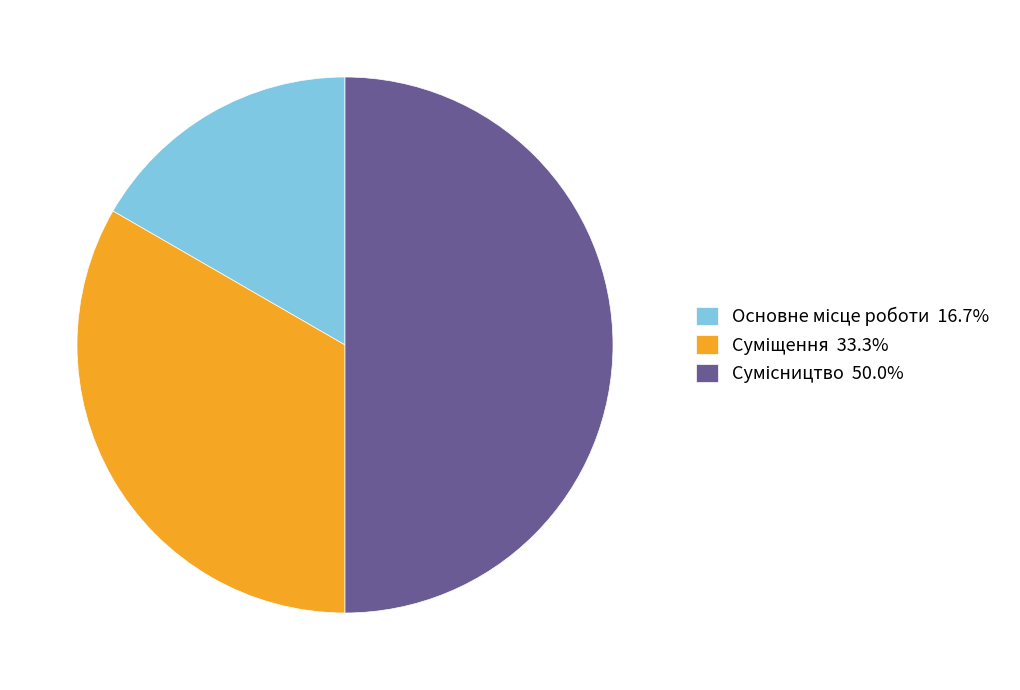

Is there a majority slice in this chart?

No